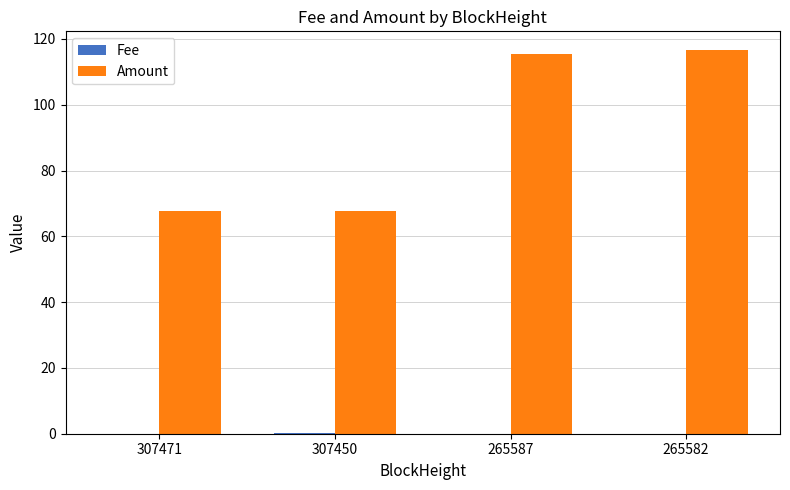

Between 307471 and 265582, which series saw the biggest shift?

Amount